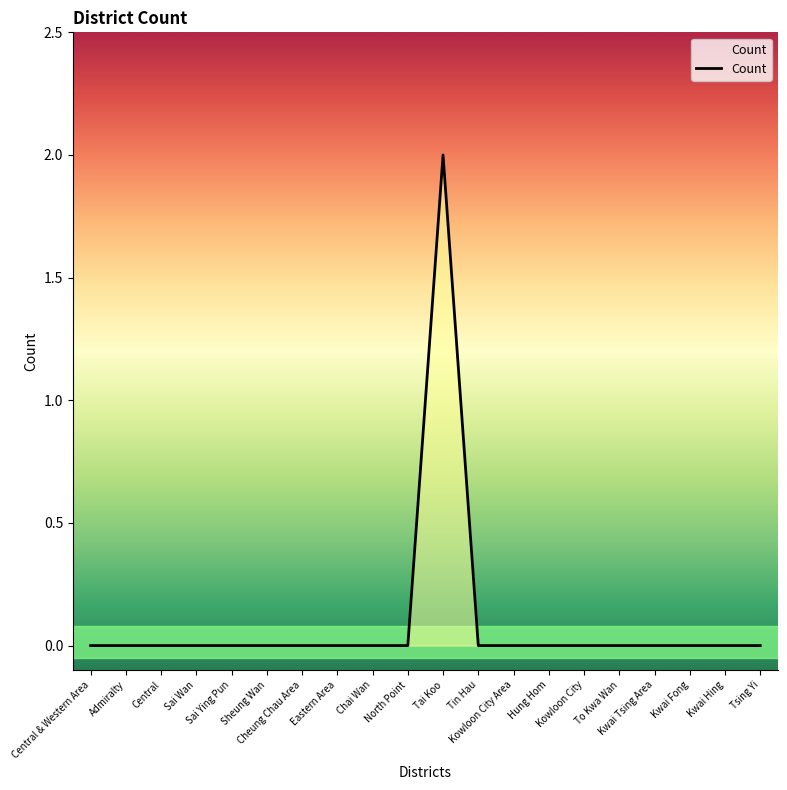

How many lines are shown in the chart?

1